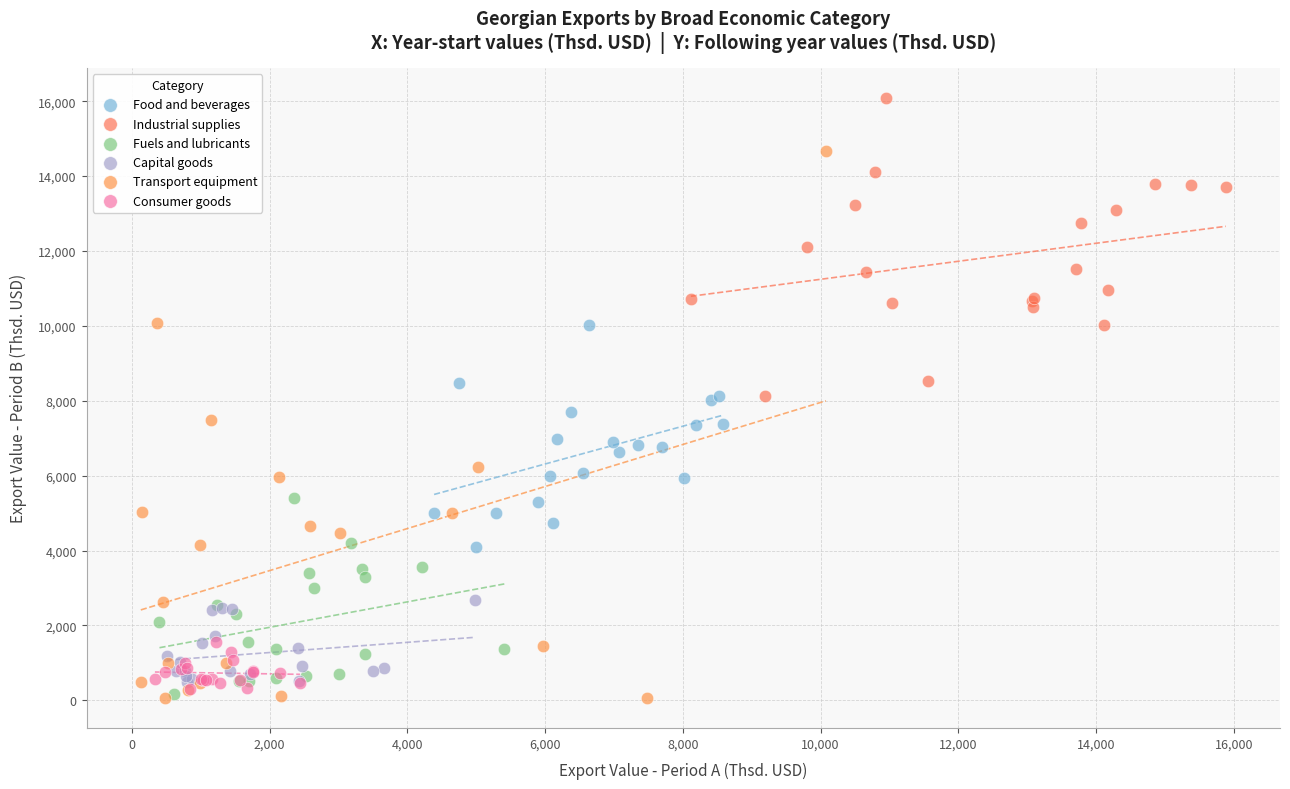

Which series has the largest Y range (max minus min)?

Transport equipment